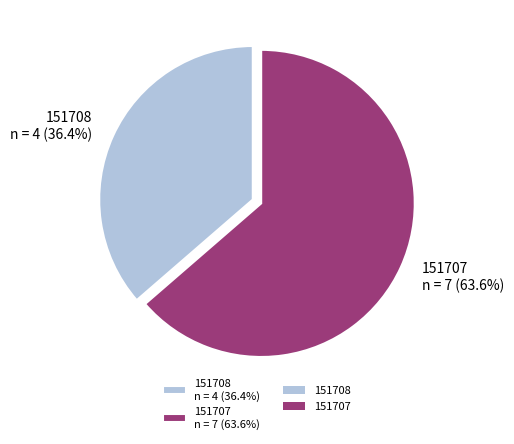

Which slice represents more than half of the pie?

151707